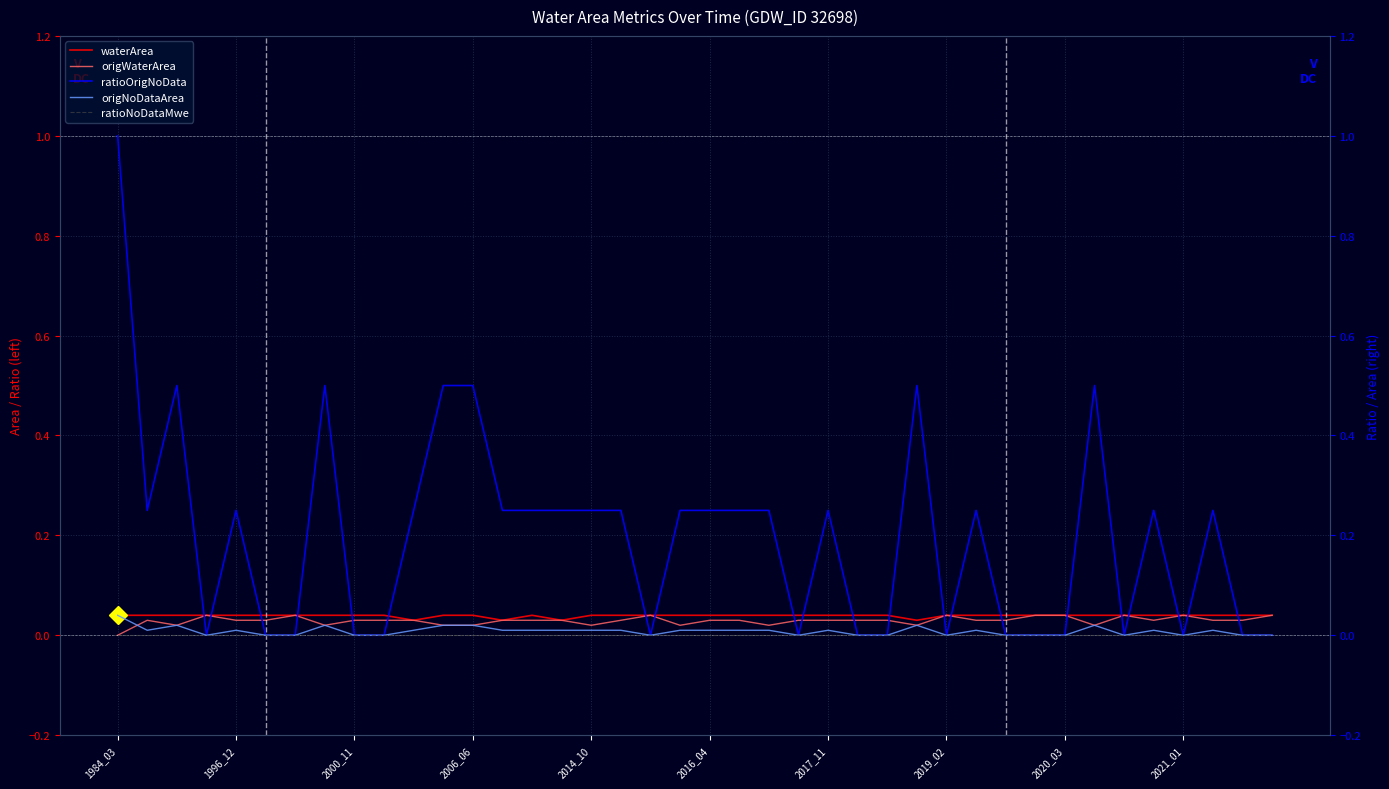

How many times do origWaterArea and origNoDataArea cross each other?

1